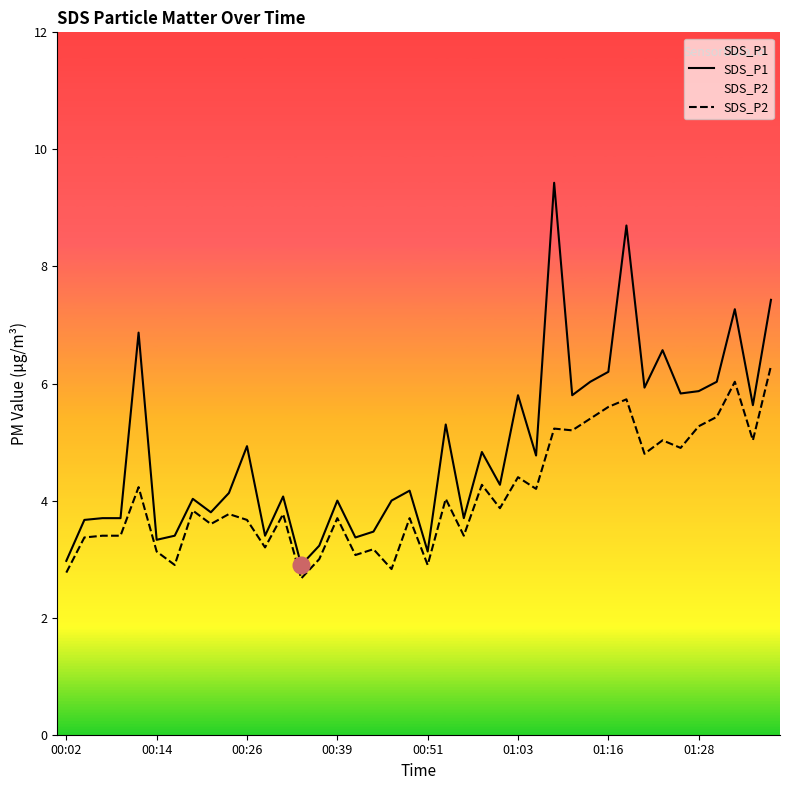

True or false: SDS_P1 and SDS_P2 intersect in this chart.

False